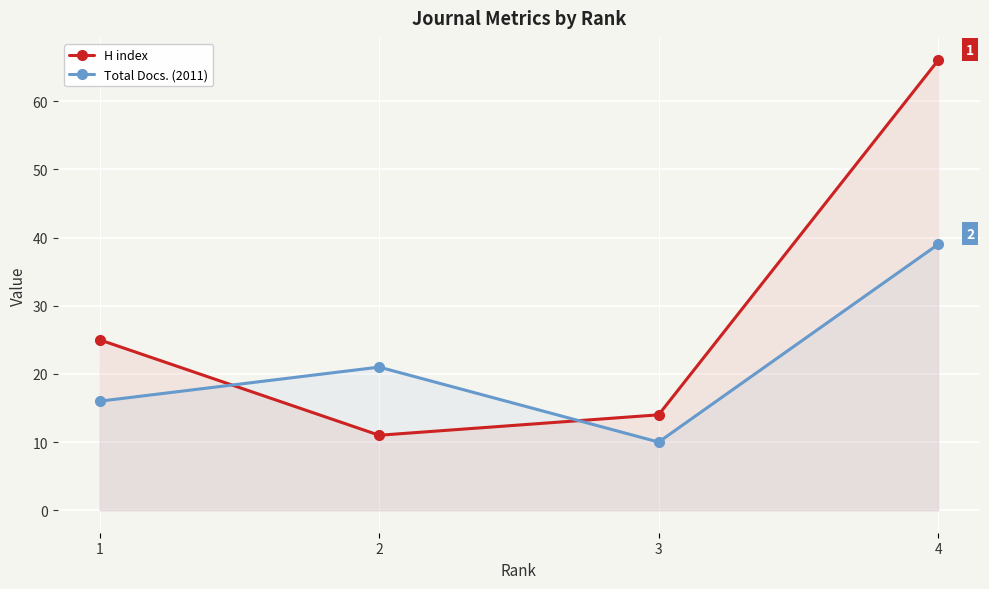

Reading left to right, extract all data points from this chart.

H index: 1=25	2=11	3=14	4=66
Total Docs. (2011): 1=16	2=21	3=10	4=39